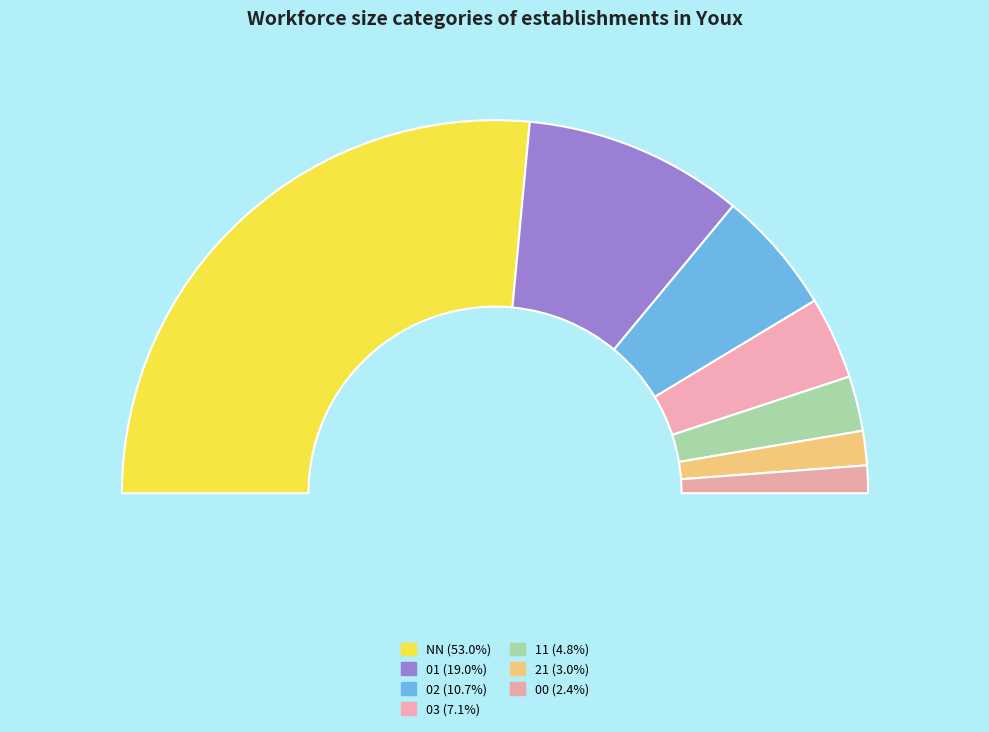

The 00 slice represents 2% of the pie. True or false?

True